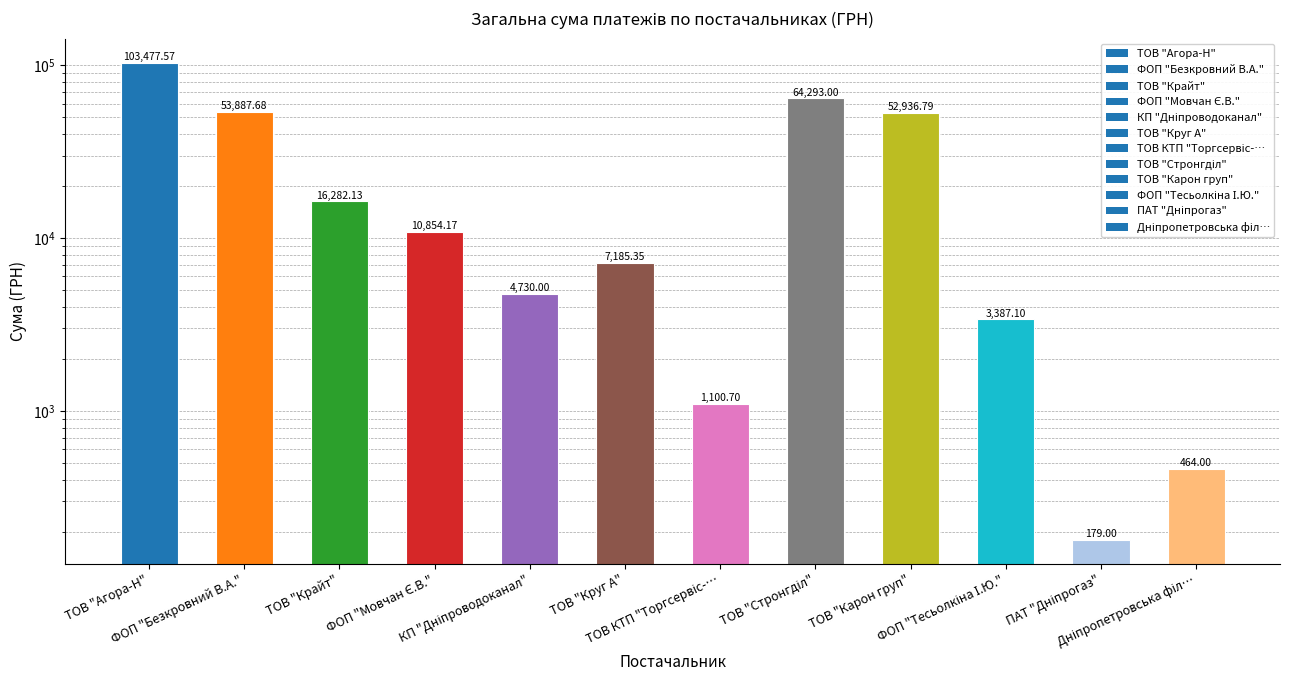

How many bars are there in total?

12